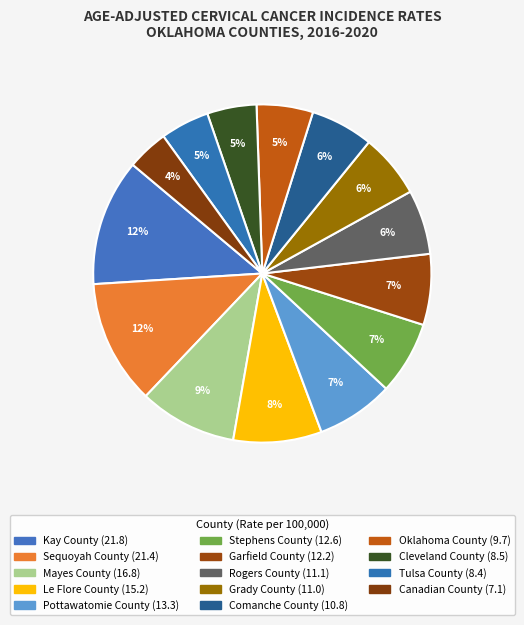

Is it true that Stephens County is 22% of the pie?

False